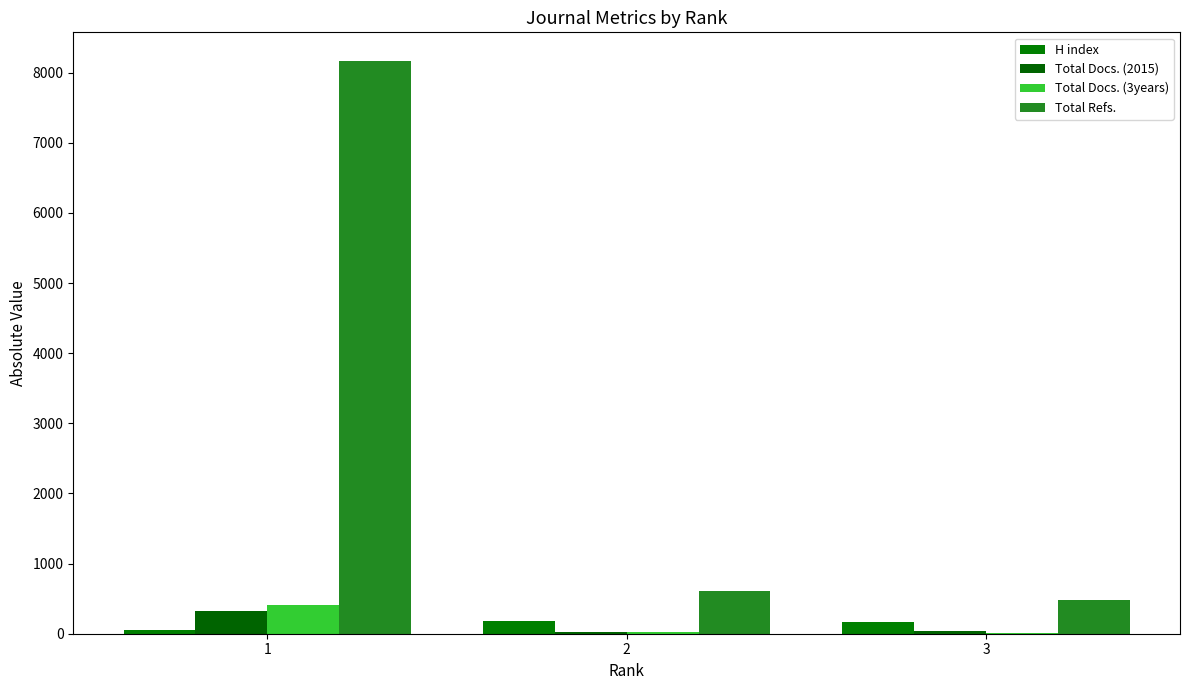

What is the difference between the Total Docs. (2015) values at 3 and 2?

12